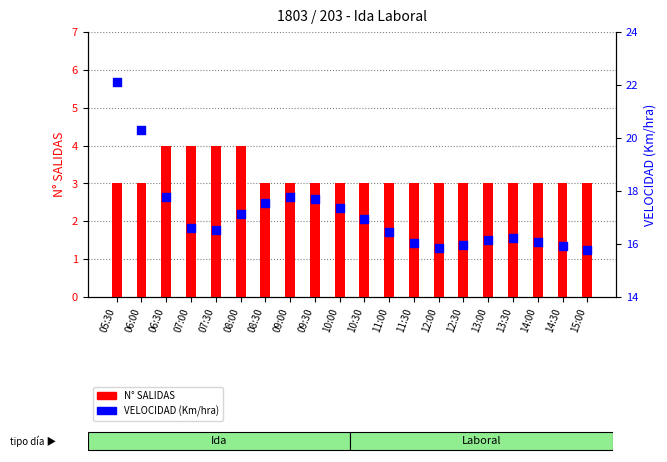

What are all the series names shown in the legend?

N° SALIDAS, VELOCIDAD (Km/hra)